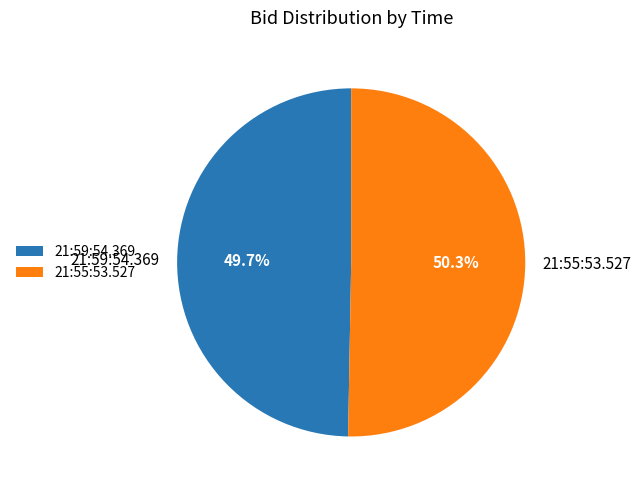

What is the largest slice in the pie chart?

21:55:53.527